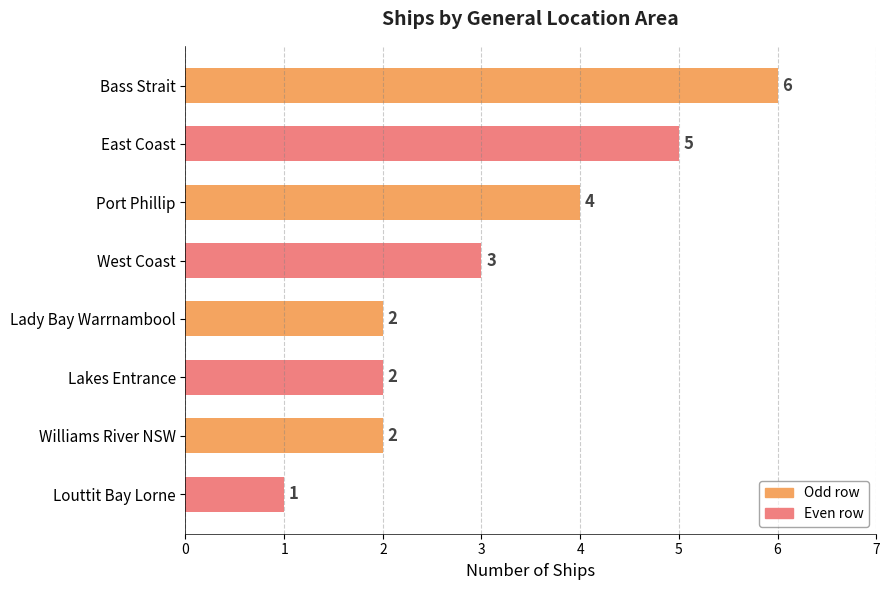

Is it true that the value at Louttit Bay Lorne is 0?

False